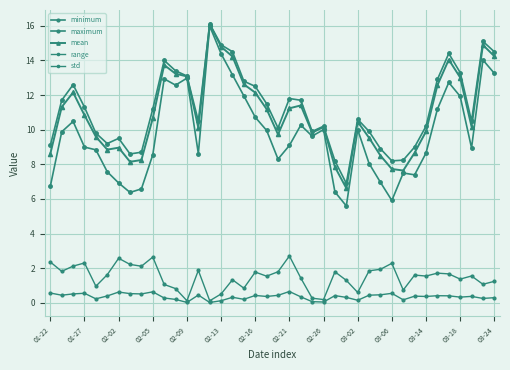

Does the chart display data point markers on the line(s)?

Yes